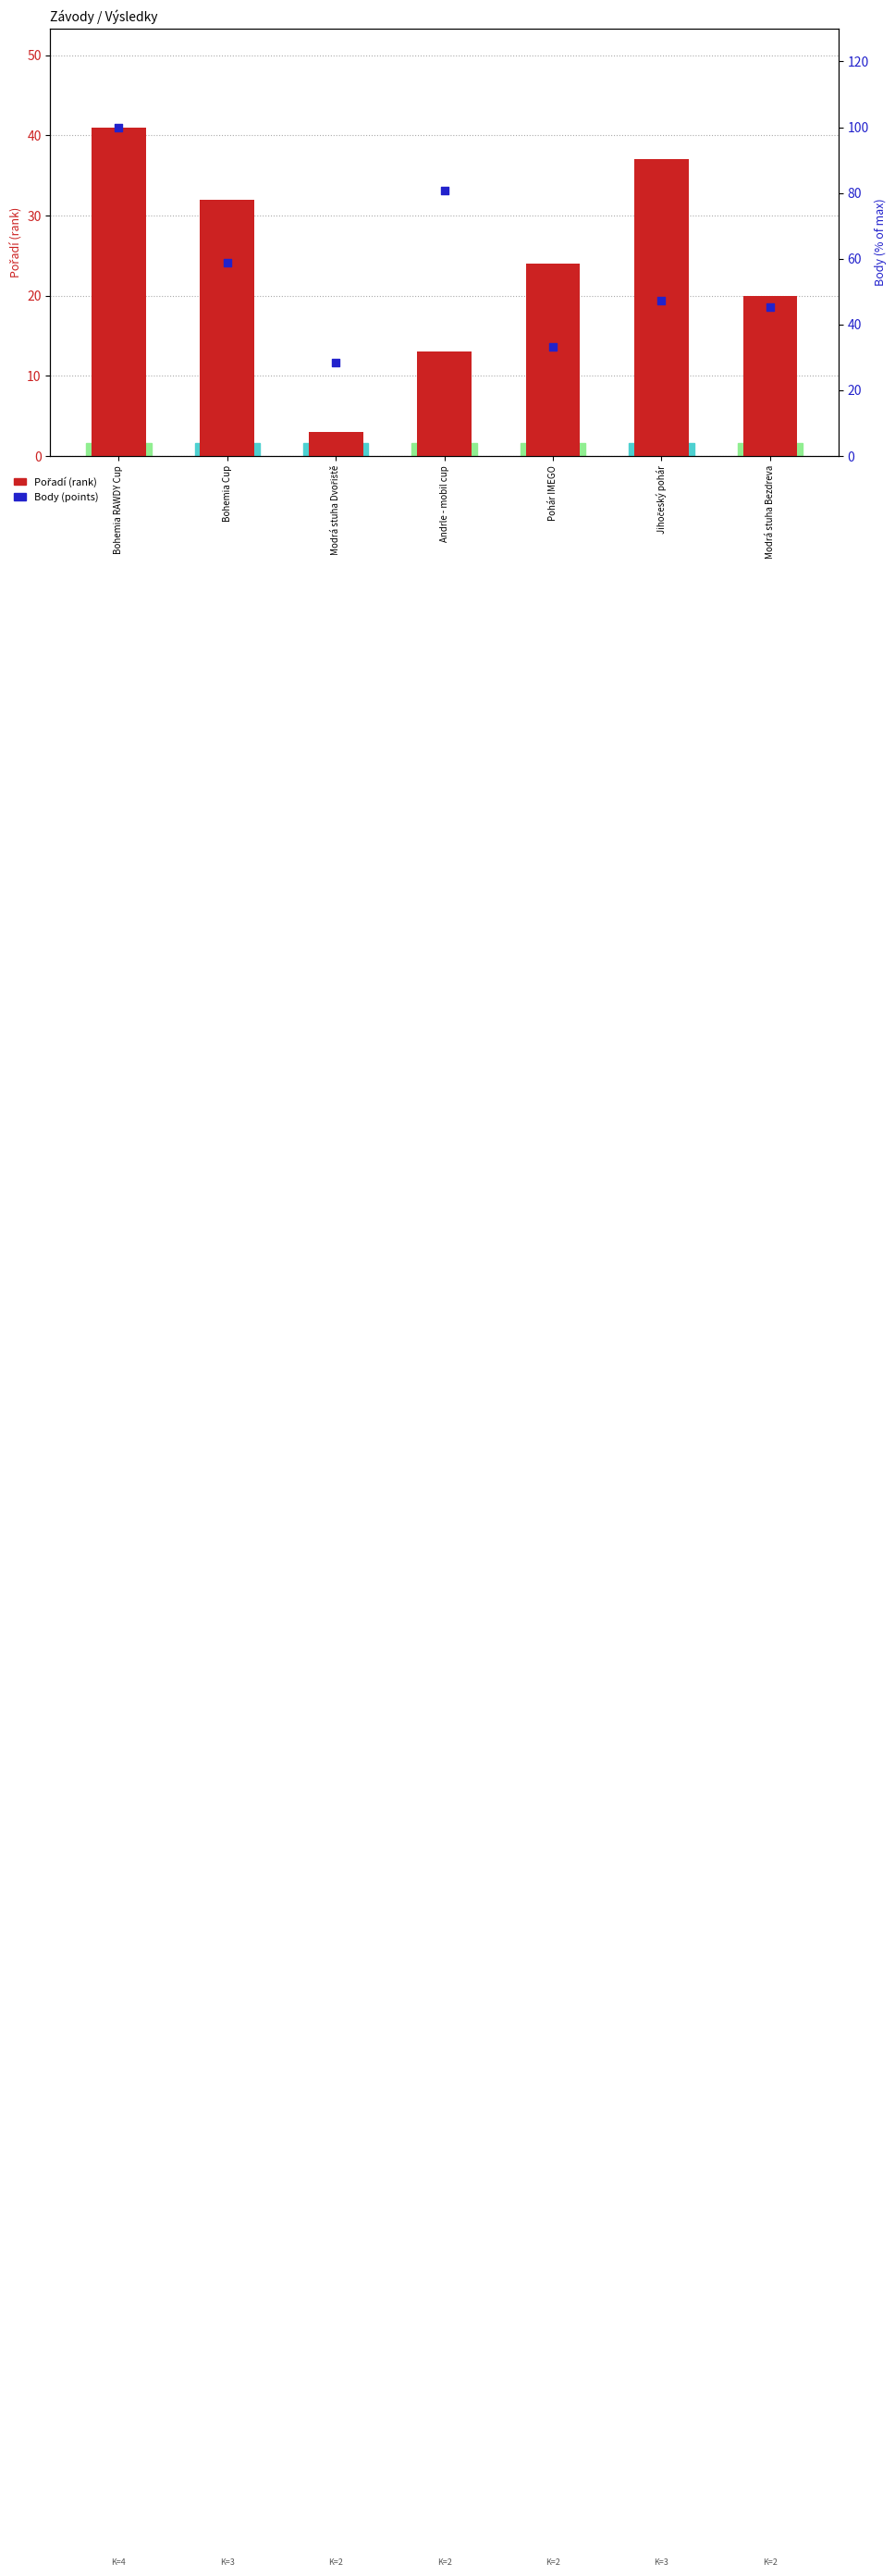

Which series reaches the maximum Y coordinate?

Body (points %)